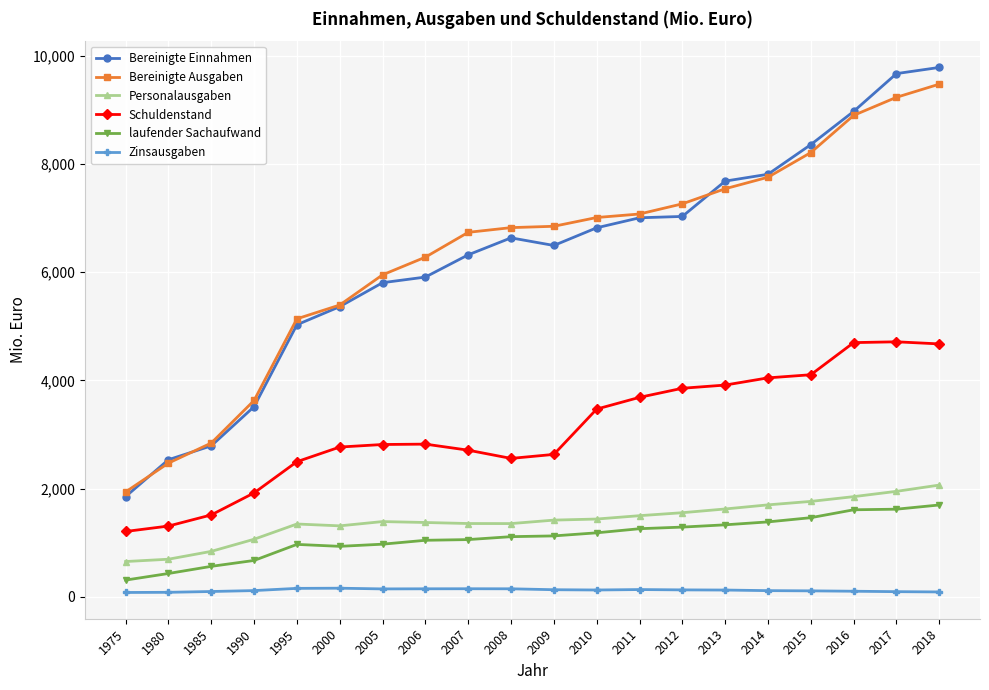

What is the smallest value displayed?

79